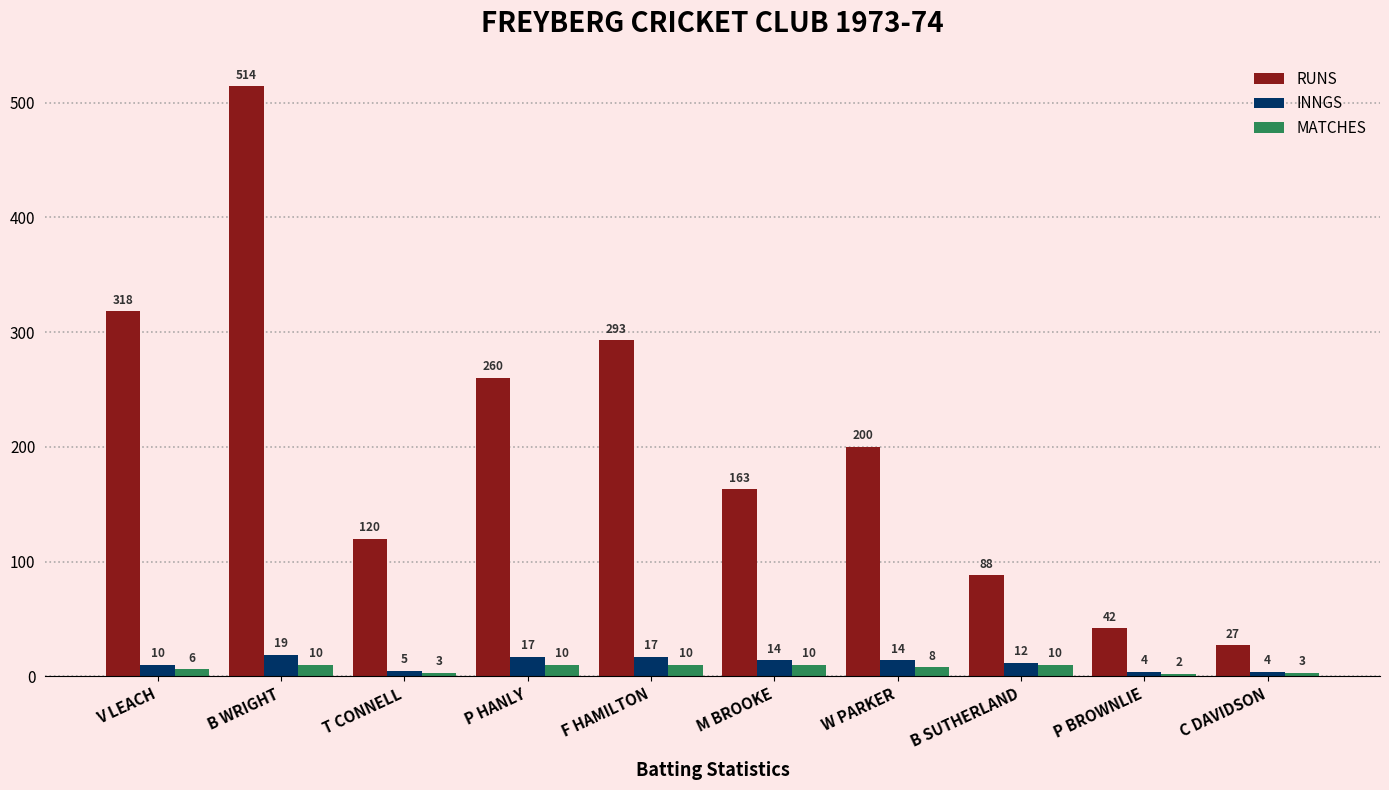

Reading left to right, what are all the values shown in this chart?

RUNS: 318	514	120	260	293	163	200	88	42	27
INNGS: 10	19	5	17	17	14	14	12	4	4
MATCHES: 6	10	3	10	10	10	8	10	2	3